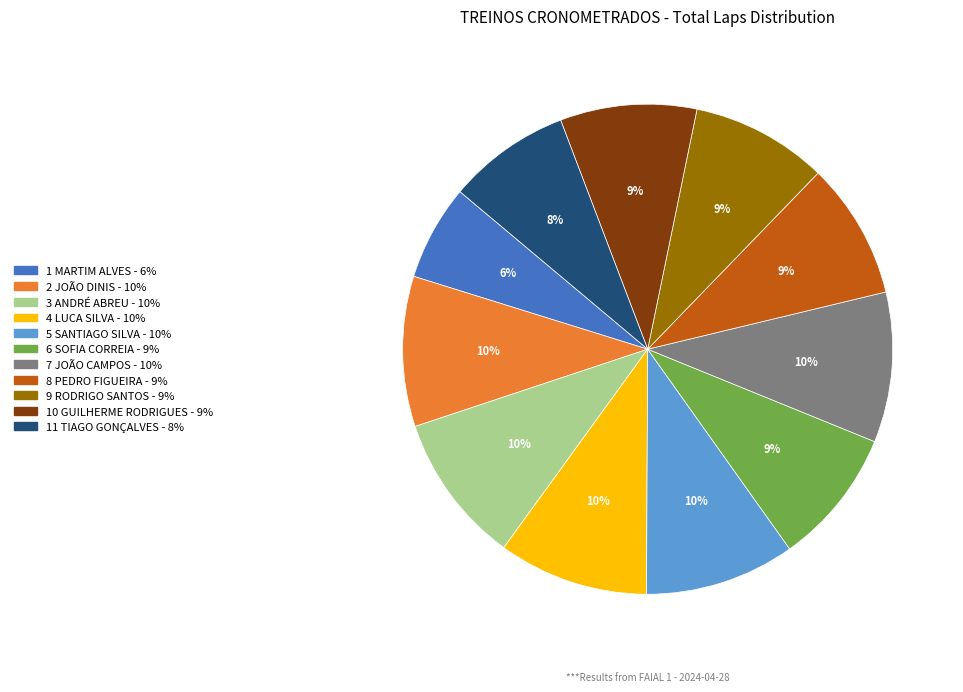

To the nearest percent, what is the difference between the largest and smallest slice percentages?

4%